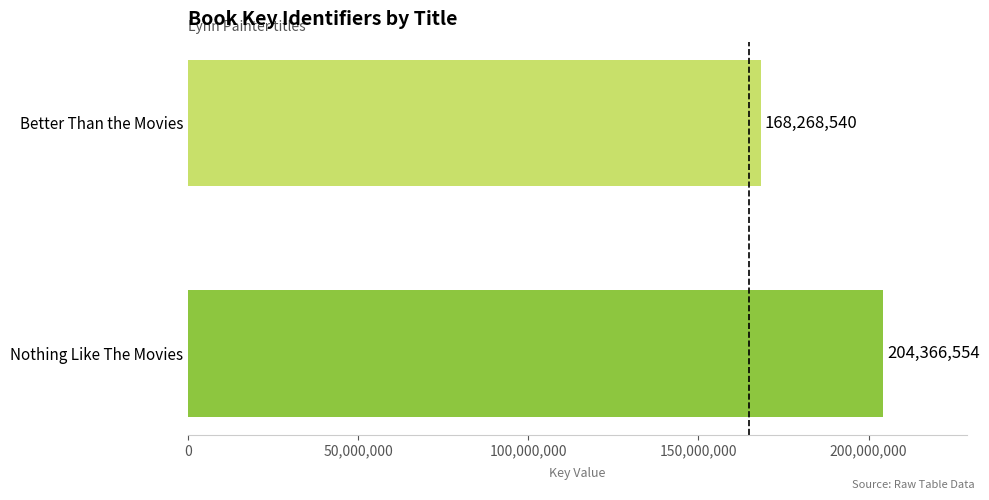

Rank the categories by value from highest to lowest.

Nothing Like The Movies, Better Than the Movies